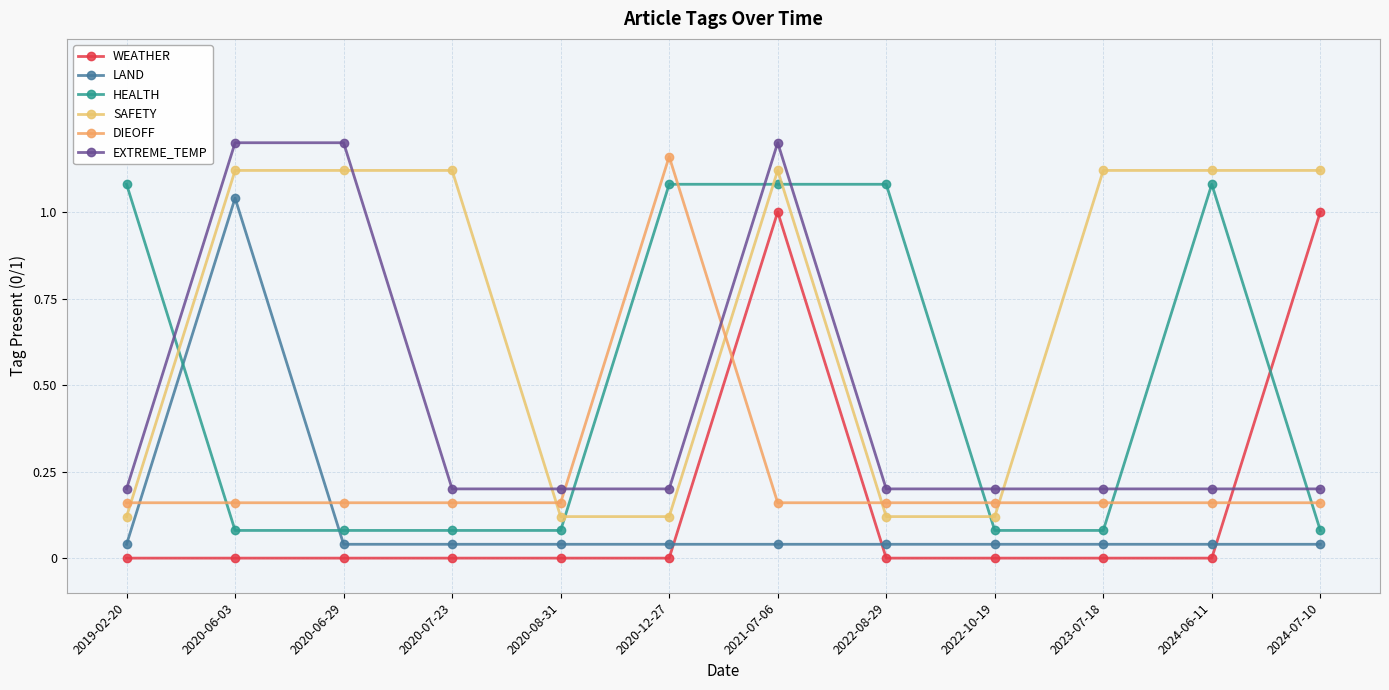

Between 2022-10-19 and 2024-06-11, which series saw the biggest shift?

HEALTH